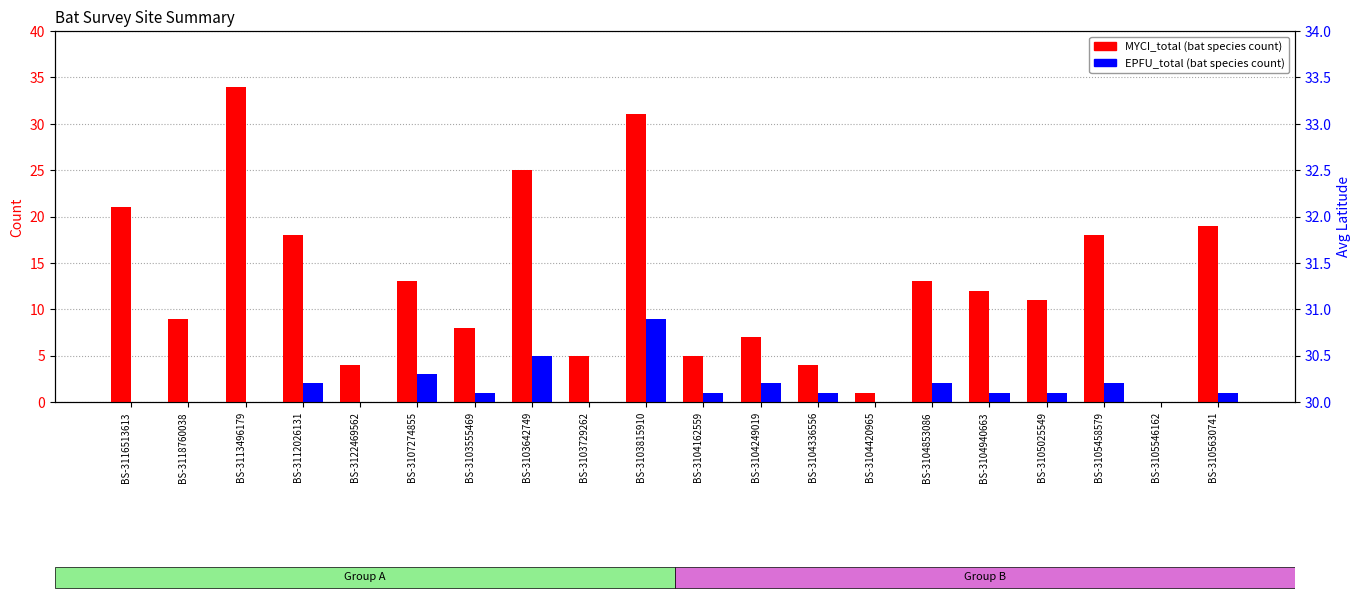

How many bars are there in total?

40